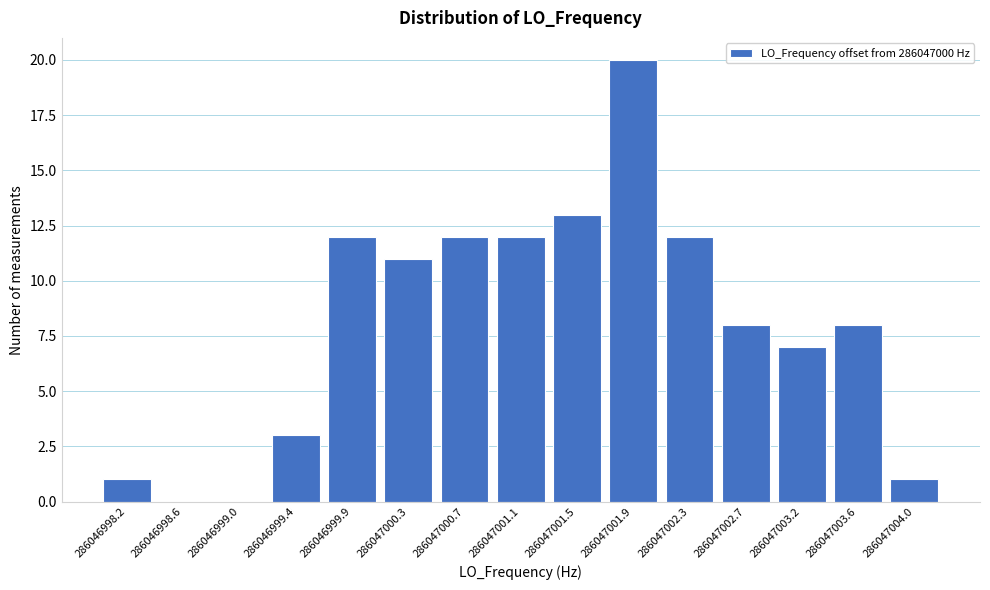

Reading left to right, list all the values displayed in this chart.

286046998.2=1	286046998.6=0	286046999.0=0	286046999.4=3	286046999.9=12	286047000.3=11	286047000.7=12	286047001.1=12	286047001.5=13	286047001.9=20	286047002.3=12	286047002.7=8	286047003.2=7	286047003.6=8	286047004.0=1